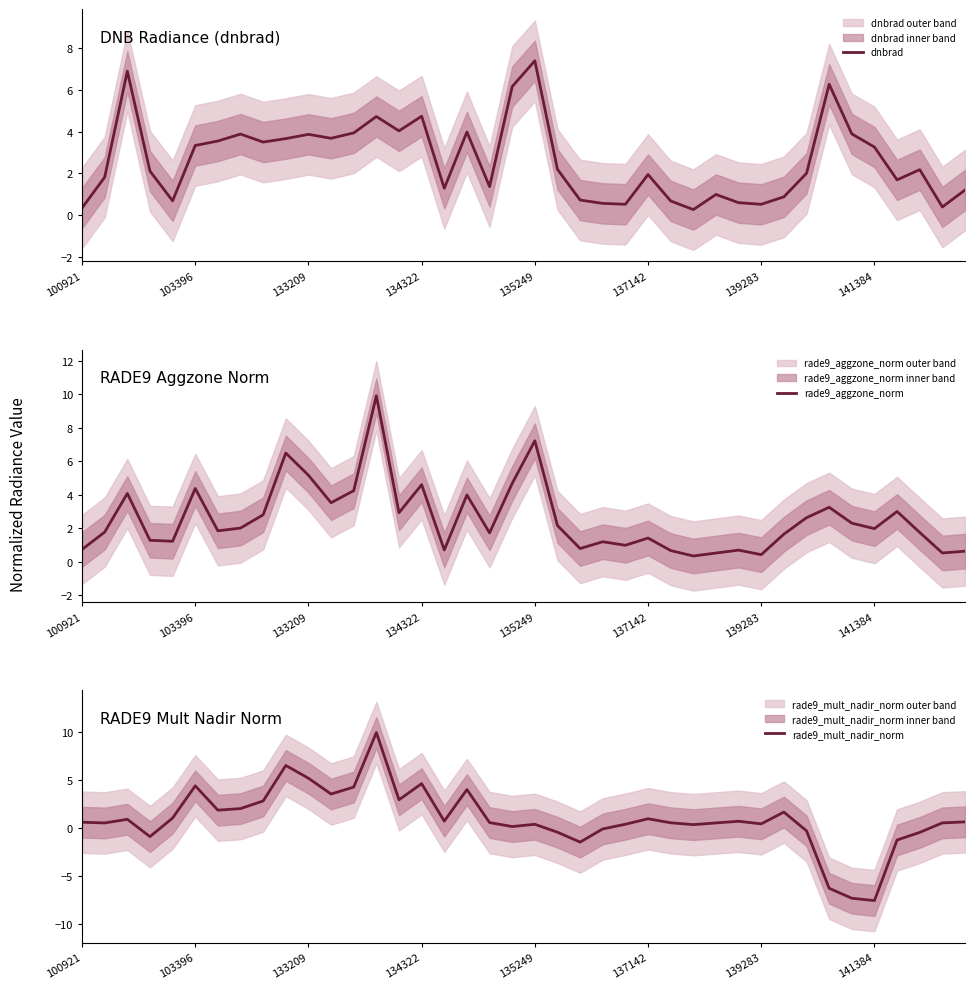

At which label does dnbrad reach its peak?

135249